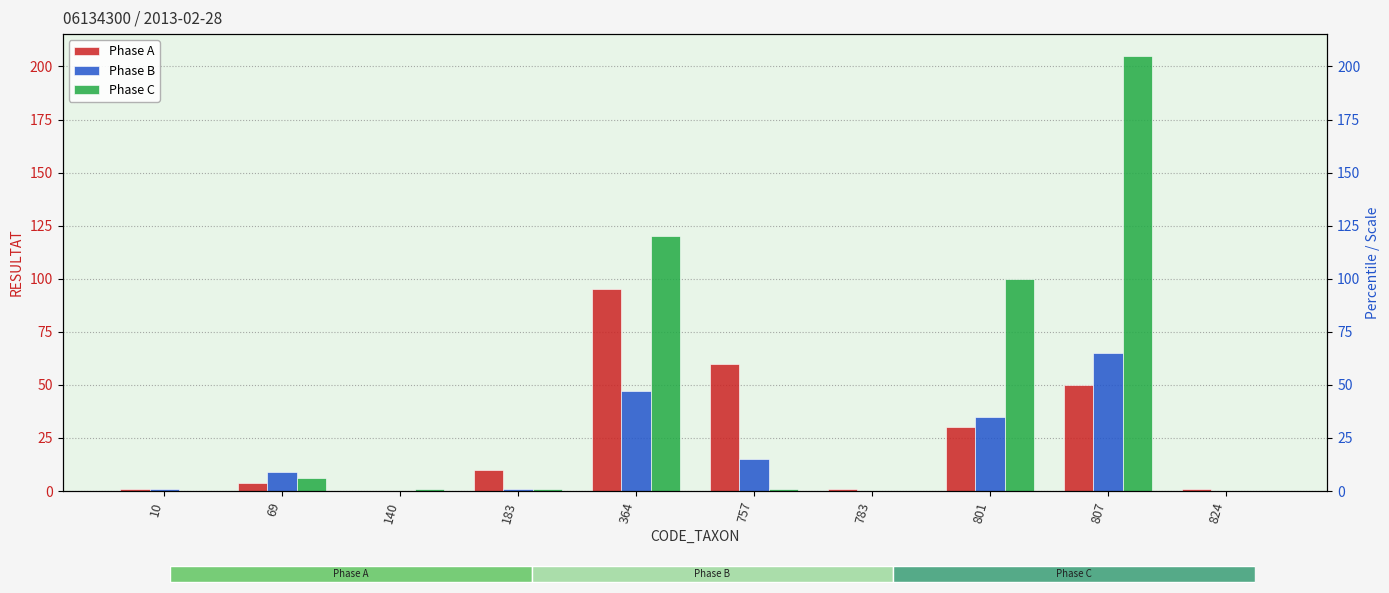

Between 783 and 10, which is larger?

783